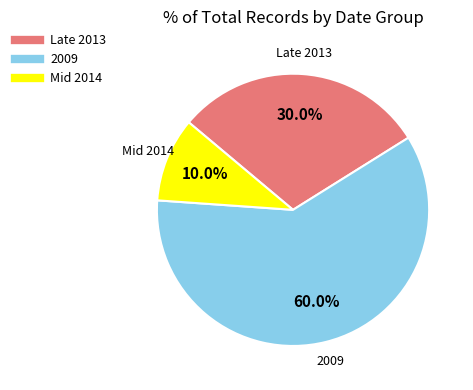

Does any single category account for the majority?

Yes